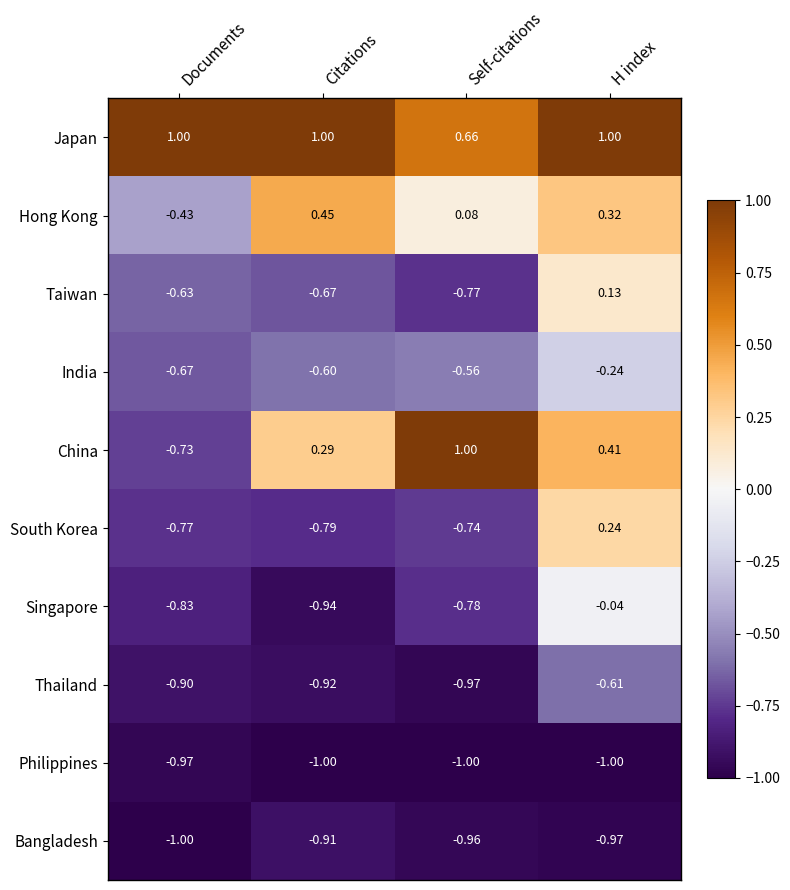

Which series has the largest total across all categories?

Japan